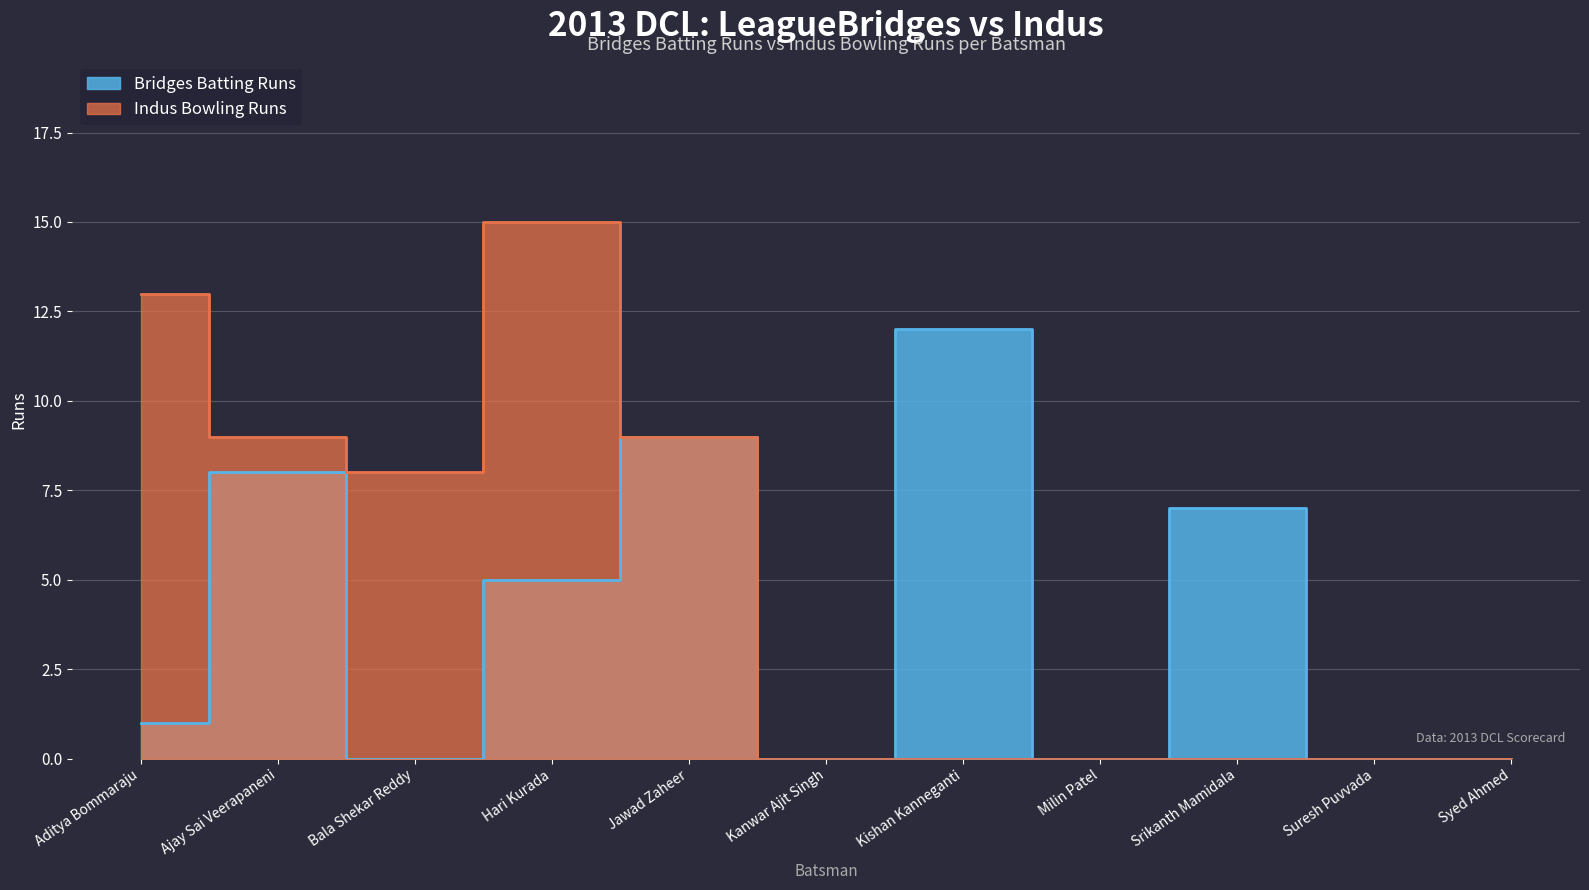

True or false: Bridges Batsmen and Indus Bowling Runs intersect in this chart.

False